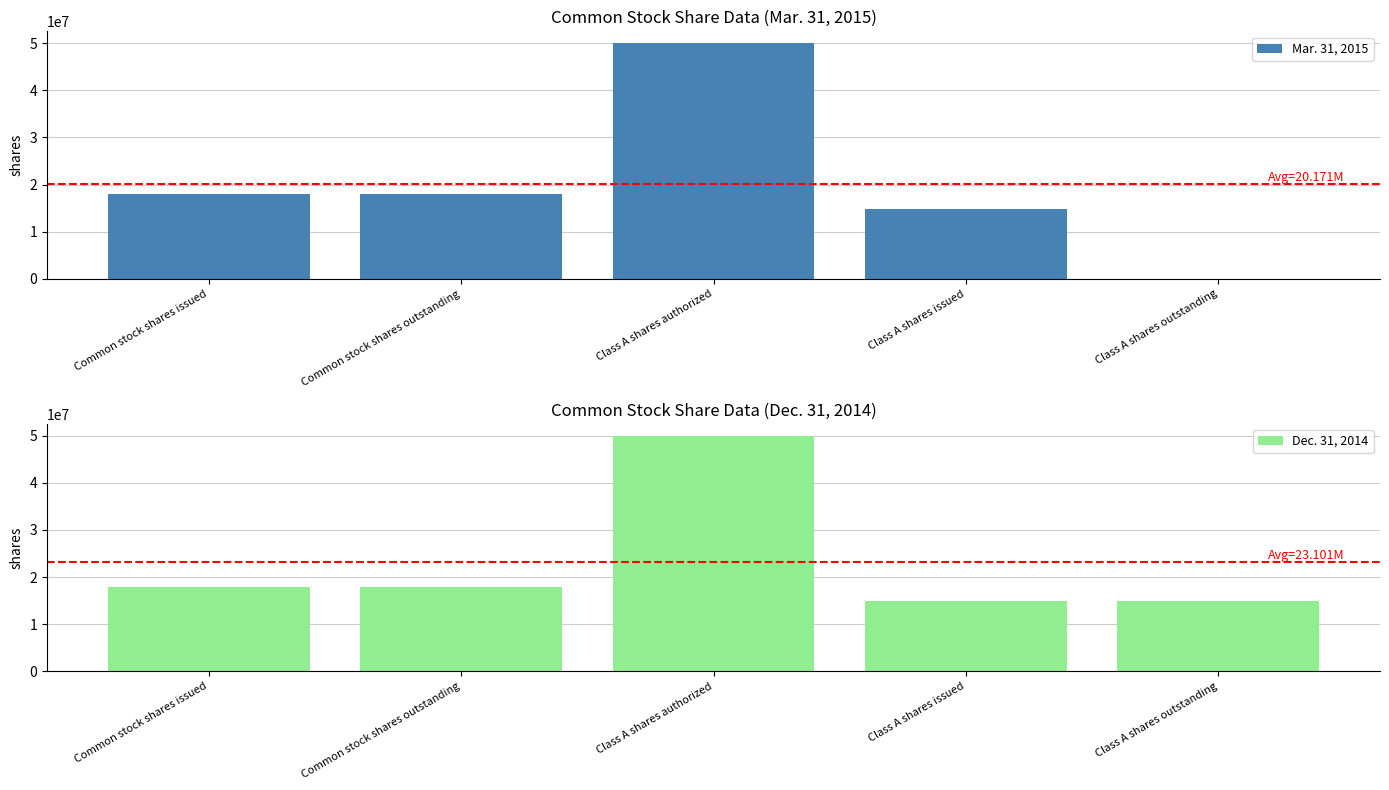

Which series has the largest range (max minus min)?

Mar. 31, 2015